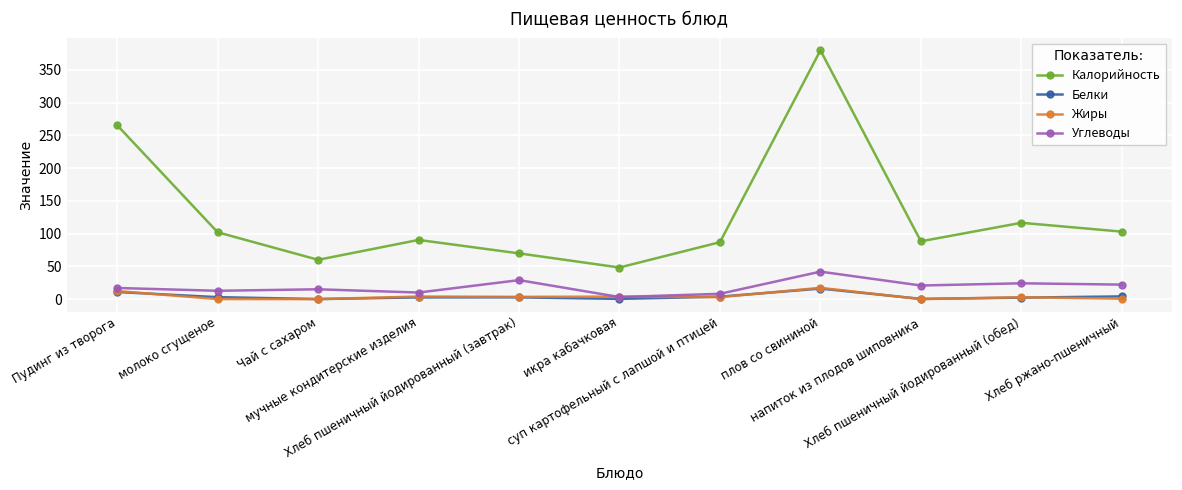

What position from the left is Хлеб пшеничный йодированный (завтрак)?

5